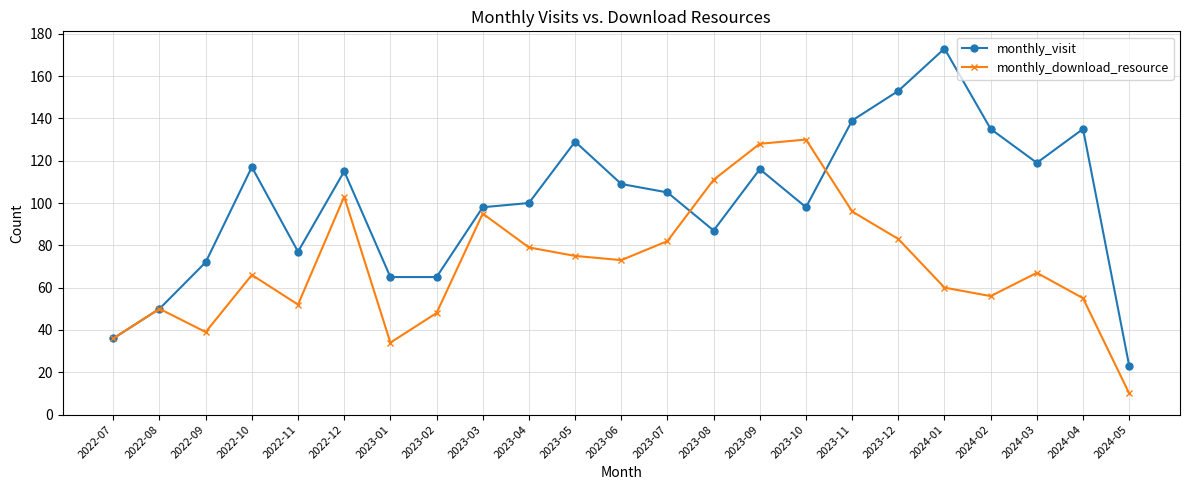

At which label does monthly_visit first exceed 105?

2022-10